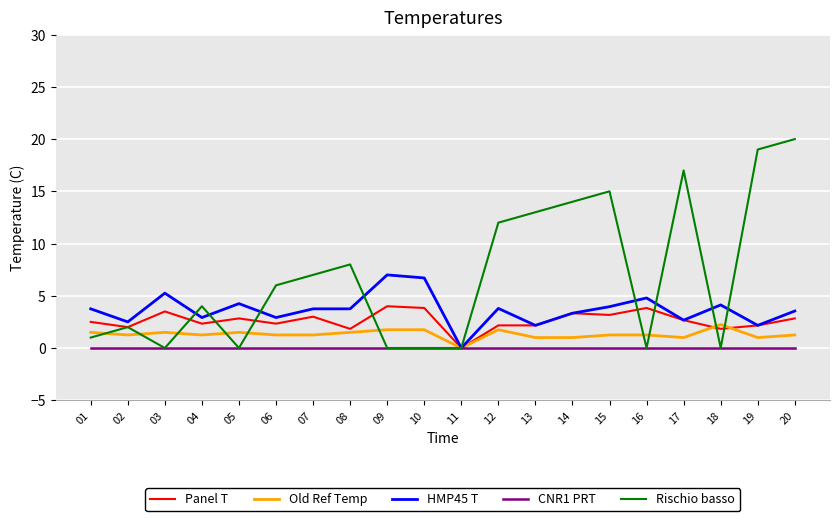

At which category is the sum across all series the highest?

20